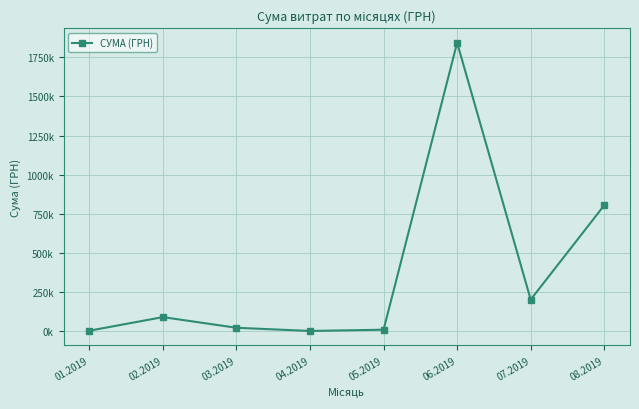

The chart shows a value of 840.5 at 04.2019. True or false?

False